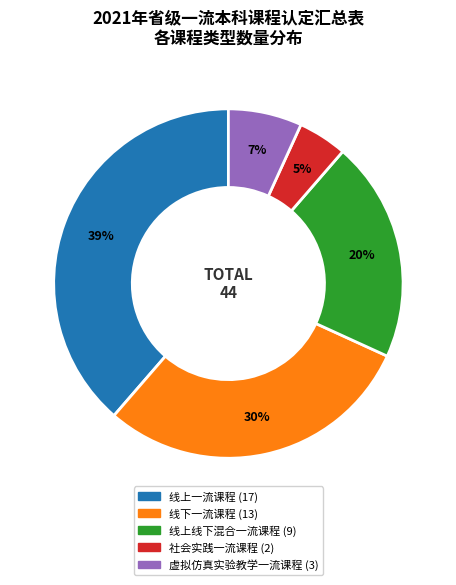

To the nearest percent, what is the difference between the largest and smallest slice percentages?

34%